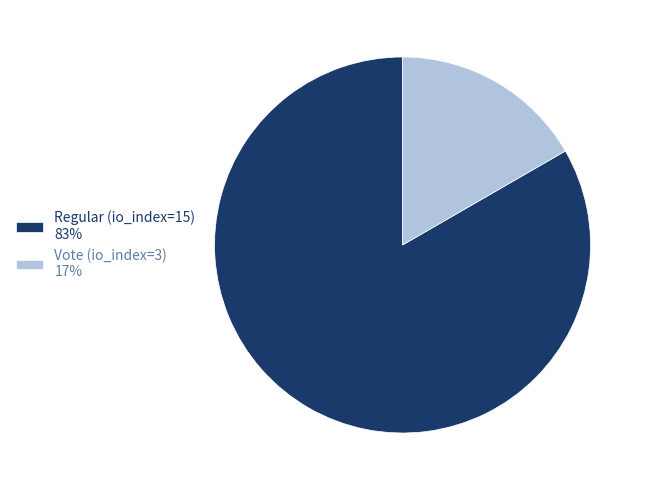

Which slice is the largest?

Regular (io_index=15)